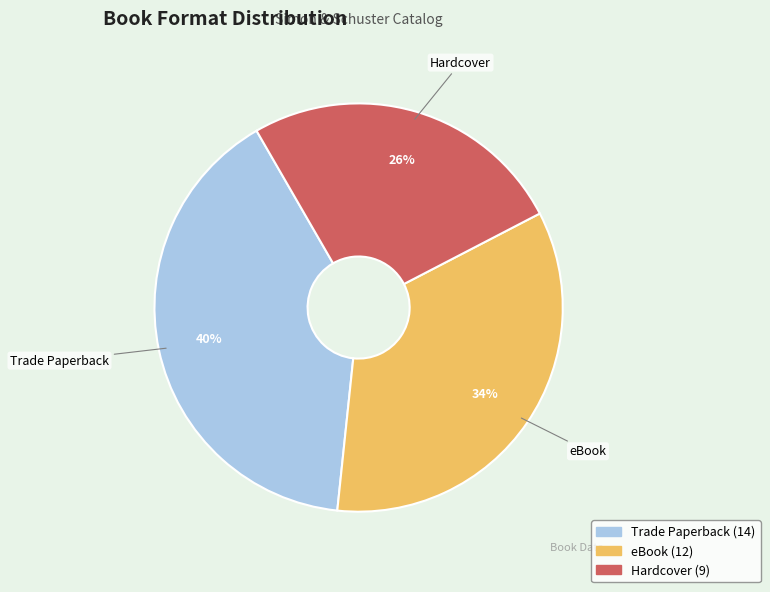

To the nearest percent, what is the average slice percentage?

33%